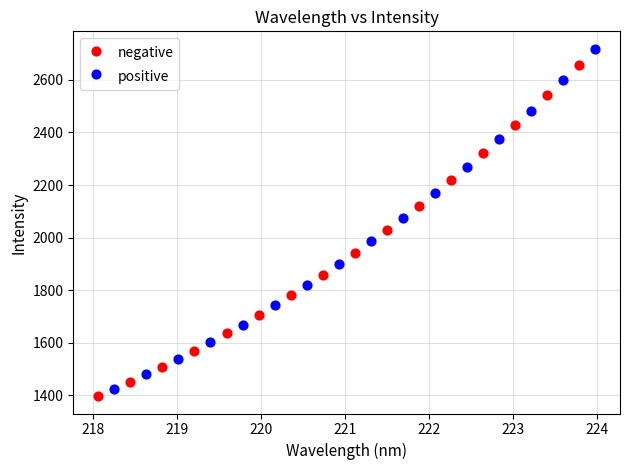

Which series contains the lowest Y value?

negative